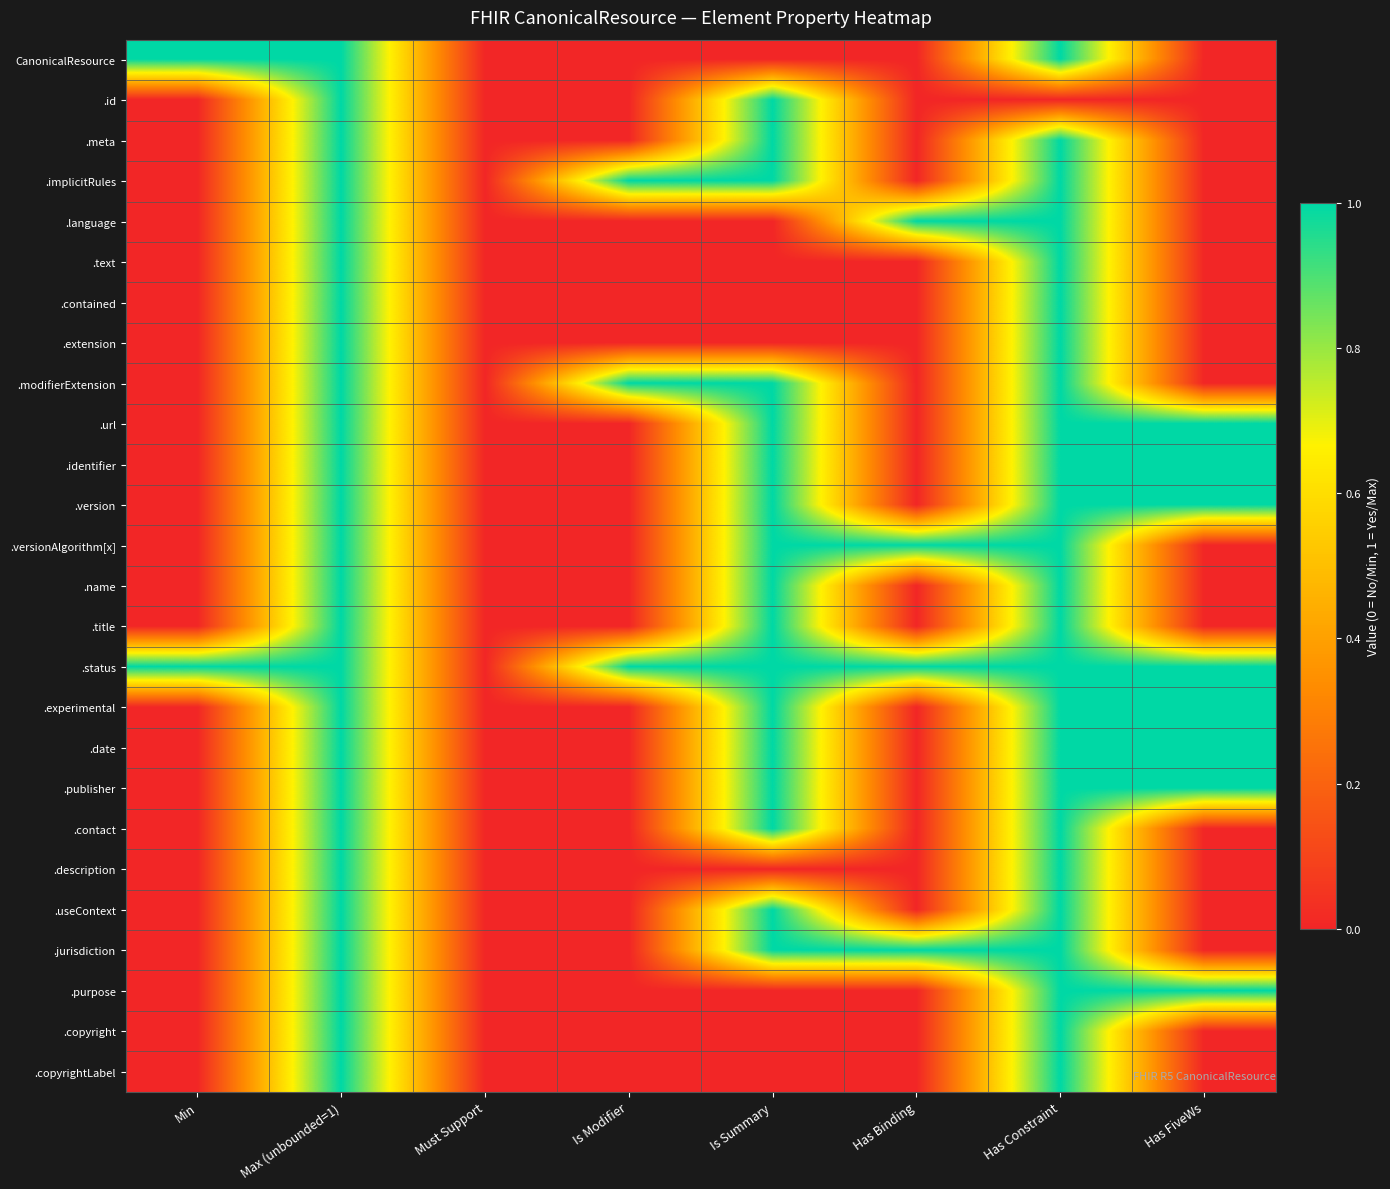

At which category does the chart reach its minimum across all series?

Must Support